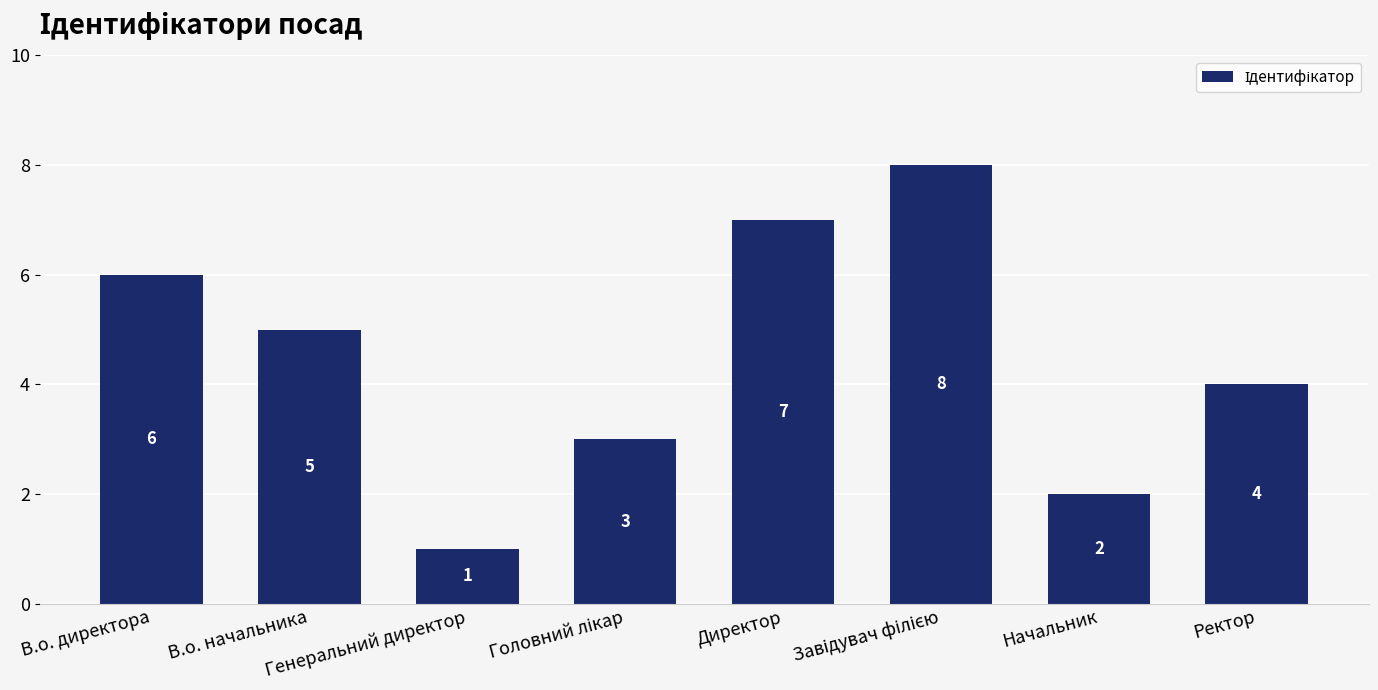

Which has a higher value, Начальник or Директор?

Директор